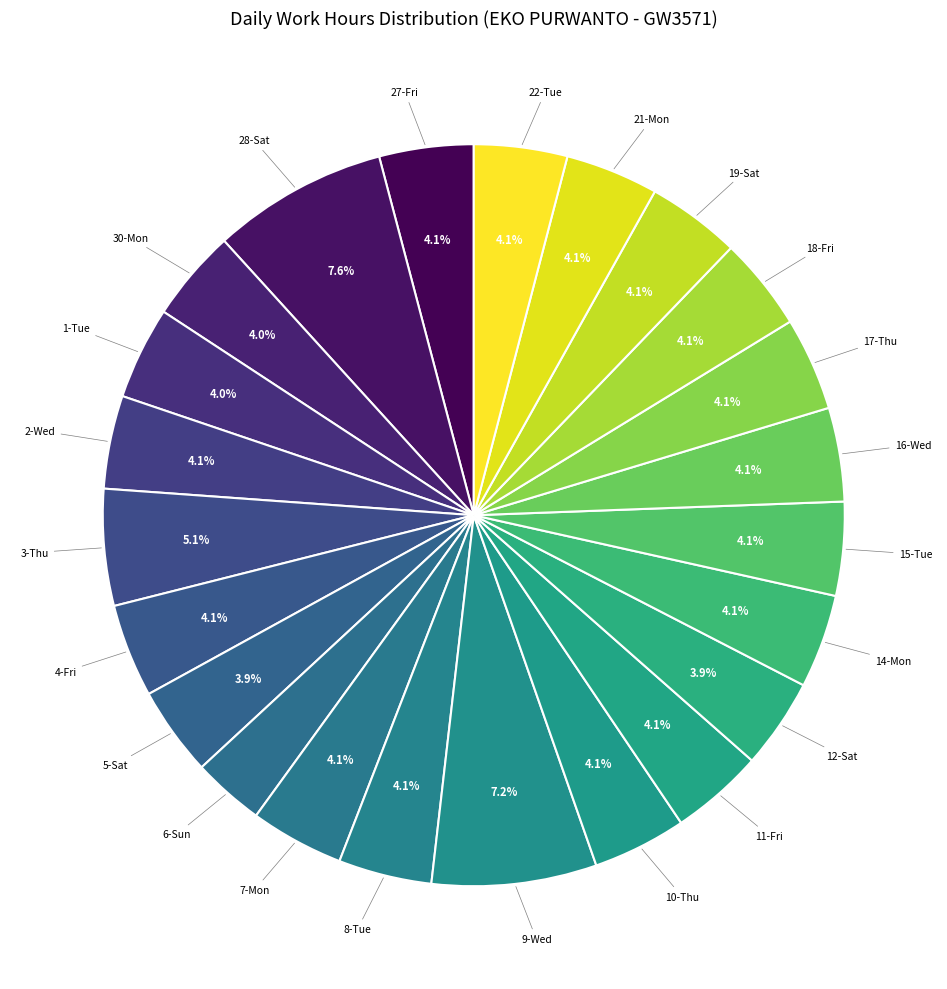

To the nearest percent, what is the average slice percentage?

4%